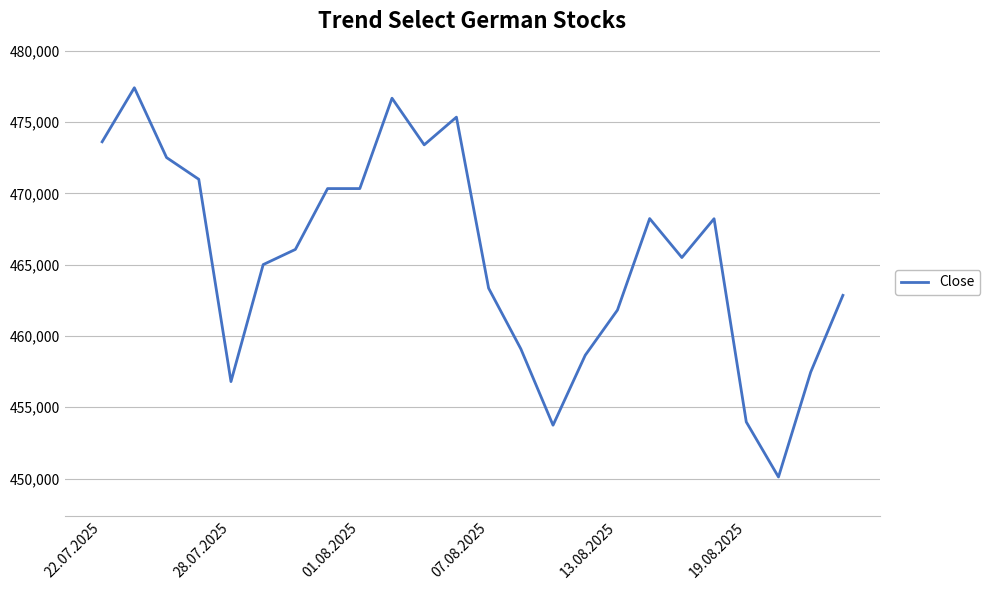

What is the greatest value displayed?

477406